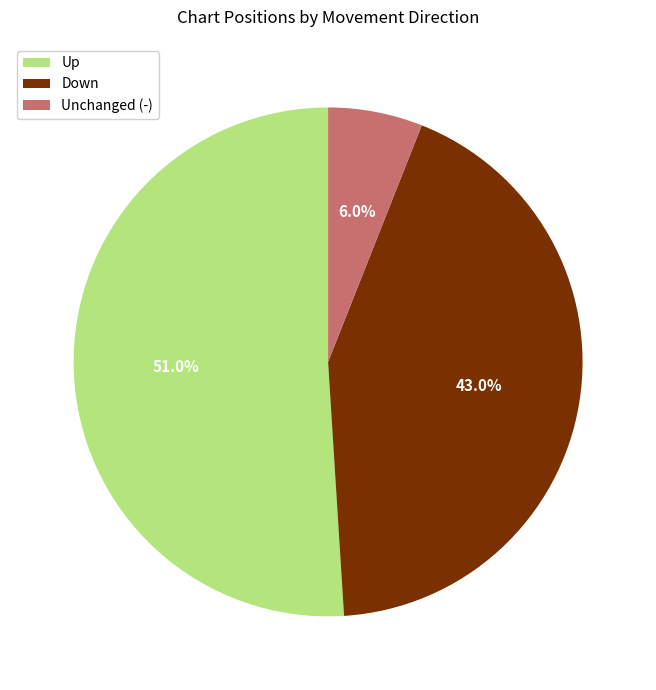

How many segments does this pie chart have?

3